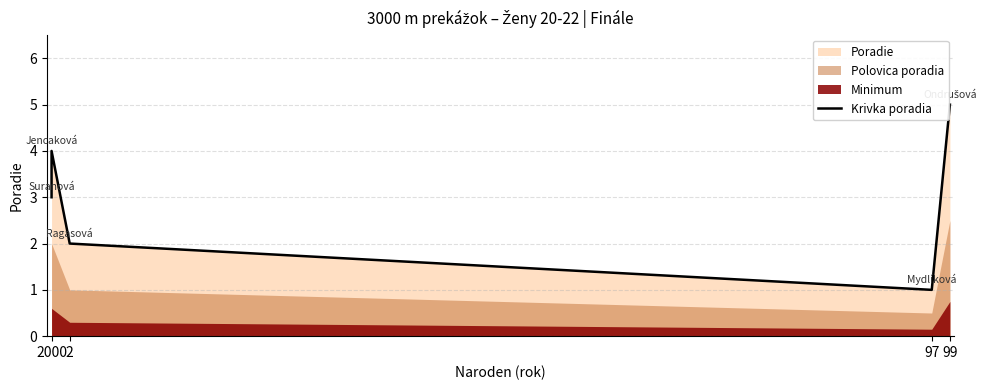

What position from the left is 97?

3